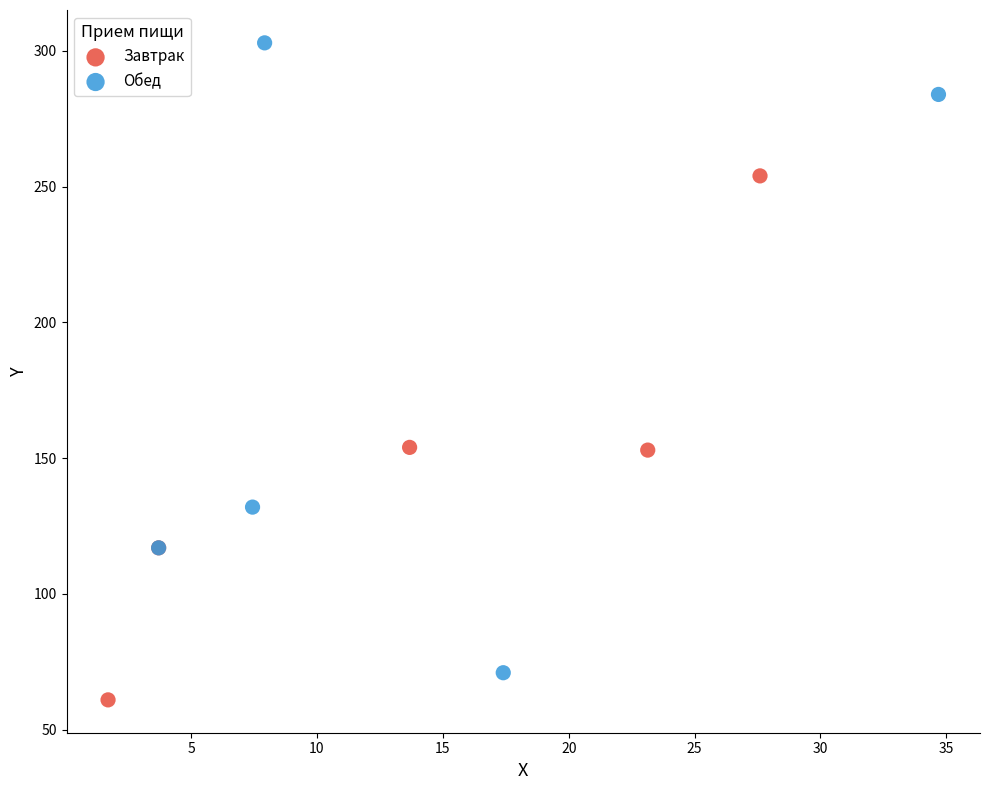

Which series has the widest spread of Y values?

Обед